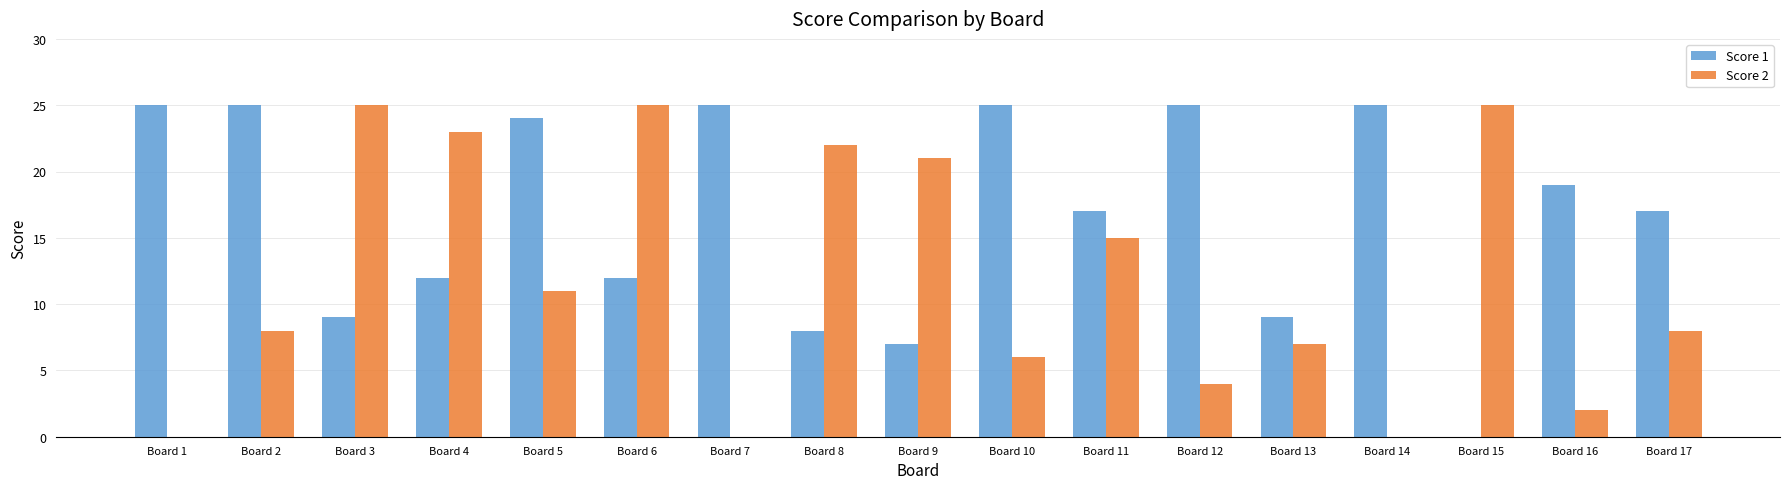

Reading left to right, transcribe all the data shown in this chart.

Score 1: 25	25	9	12	24	12	25	8	7	25	17	25	9	25	0	19	17
Score 2: 0	8	25	23	11	25	0	22	21	6	15	4	7	0	25	2	8